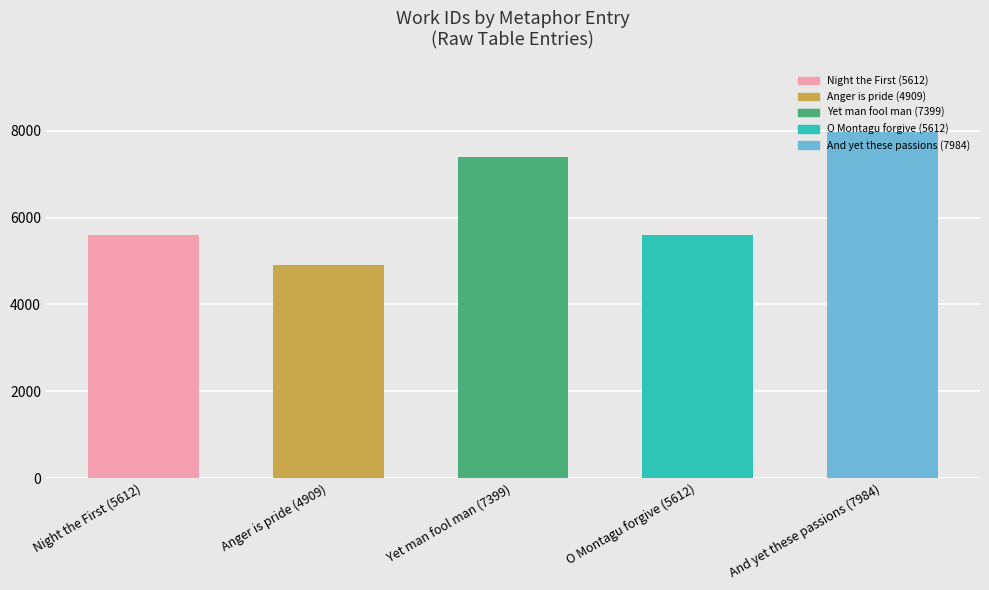

What is the change in value from O Montagu forgive (5612) to And yet these passions (7984)?

+2372